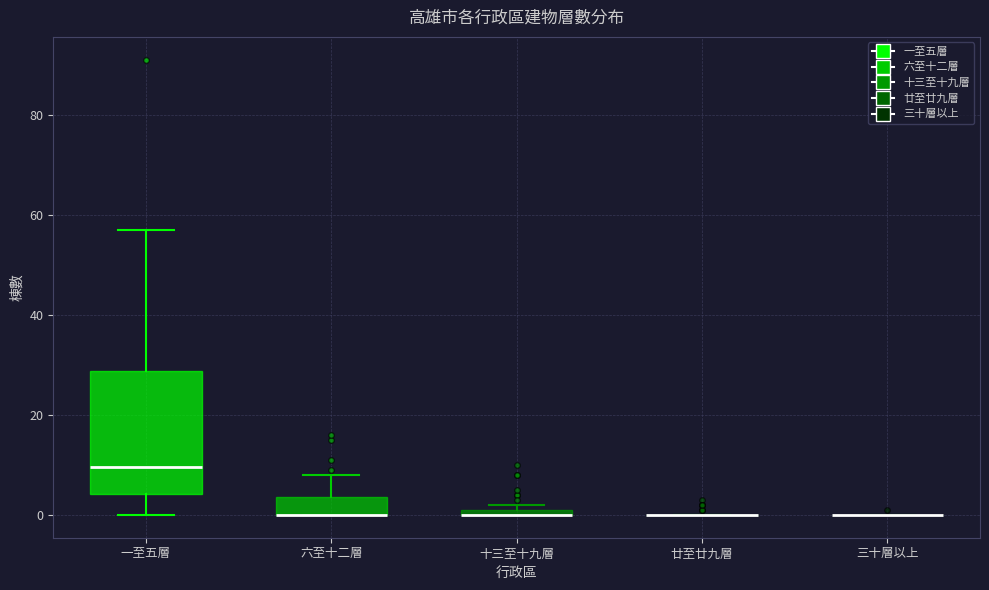

Comparing the boxes themselves (not the whiskers), which one is the tallest?

一至五層